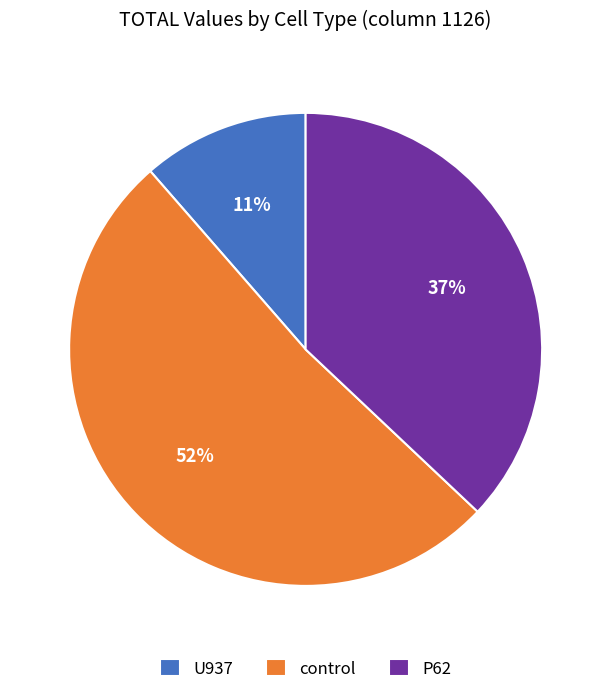

True or false: control accounts for 46% of the total.

False